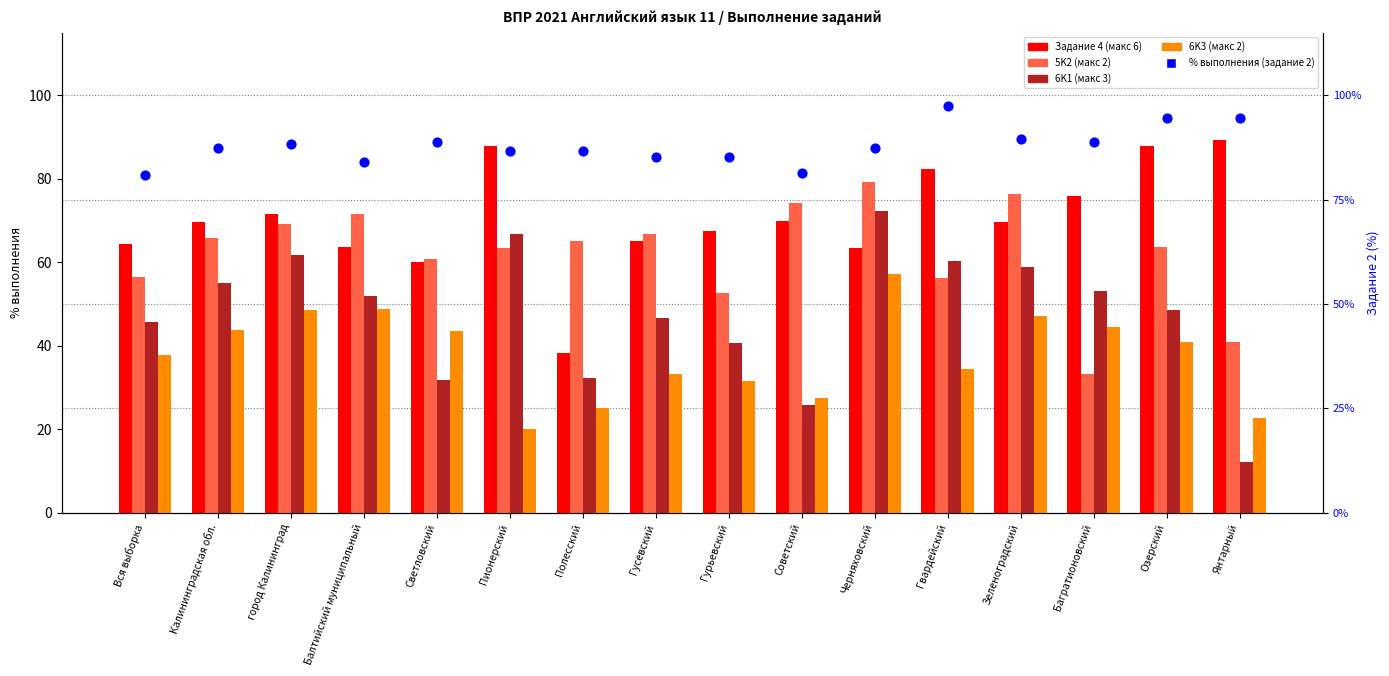

Which series has the largest total across all categories?

% выполнения (задание 2)